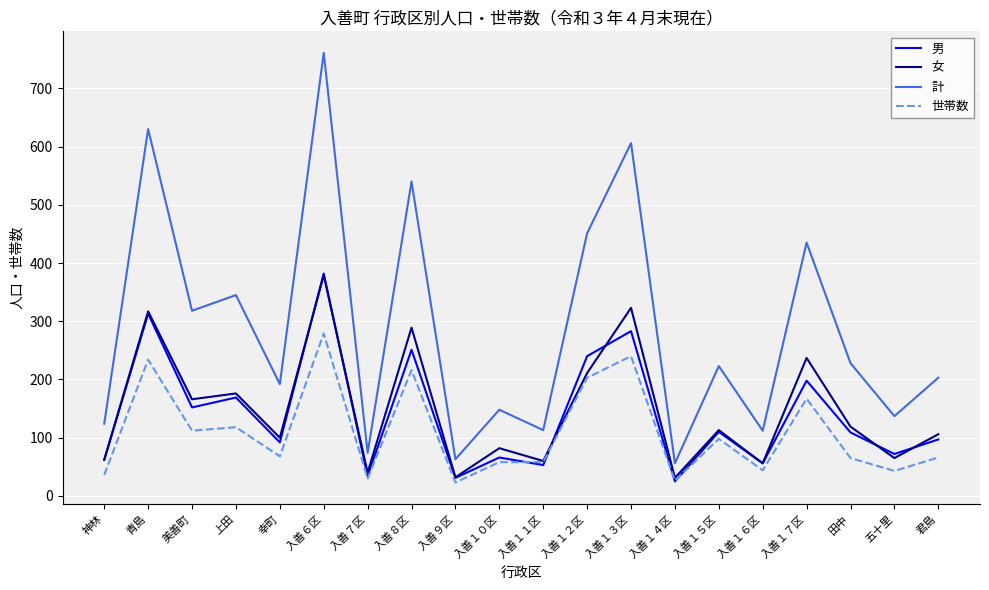

What is the greatest value displayed?

761